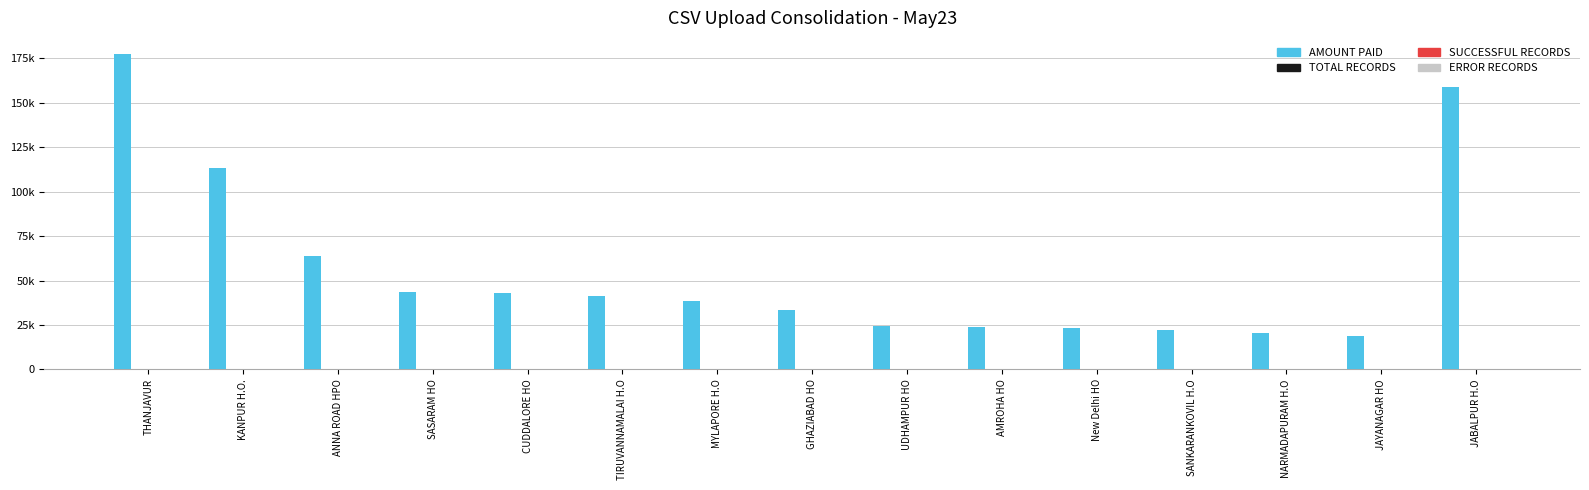

Reading right to left, transcribe all the data shown in this chart.

AMOUNT PAID: JABALPUR H.O=158804	JAYANAGAR HO=18831	NARMADAPURAM H.O=20427	SANKARANKOVIL H.O=22041	New Delhi HO=23235	AMROHA HO=23706	UDHAMPUR HO=24249	GHAZIABAD HO=33493	MYLAPORE H.O=38248	TIRUVANNAMALAI H.O=41031	CUDDALORE HO=42972	SASARAM HO=43440	ANNA ROAD HPO=63594	KANPUR H.O.=113264	THANJAVUR=177667
TOTAL RECORDS: JABALPUR H.O=17	JAYANAGAR HO=2	NARMADAPURAM H.O=22	SANKARANKOVIL H.O=31	New Delhi HO=10	AMROHA HO=9	UDHAMPUR HO=73	GHAZIABAD HO=18	MYLAPORE H.O=44	TIRUVANNAMALAI H.O=33	CUDDALORE HO=46	SASARAM HO=95	ANNA ROAD HPO=32	KANPUR H.O.=112	THANJAVUR=126
SUCCESSFUL RECORDS: JABALPUR H.O=1	JAYANAGAR HO=2	NARMADAPURAM H.O=22	SANKARANKOVIL H.O=31	New Delhi HO=10	AMROHA HO=9	UDHAMPUR HO=73	GHAZIABAD HO=17	MYLAPORE H.O=42	TIRUVANNAMALAI H.O=24	CUDDALORE HO=35	SASARAM HO=39	ANNA ROAD HPO=31	KANPUR H.O.=98	THANJAVUR=99
ERROR RECORDS: JABALPUR H.O=16	JAYANAGAR HO=0	NARMADAPURAM H.O=0	SANKARANKOVIL H.O=0	New Delhi HO=0	AMROHA HO=0	UDHAMPUR HO=0	GHAZIABAD HO=1	MYLAPORE H.O=2	TIRUVANNAMALAI H.O=9	CUDDALORE HO=11	SASARAM HO=56	ANNA ROAD HPO=1	KANPUR H.O.=14	THANJAVUR=27